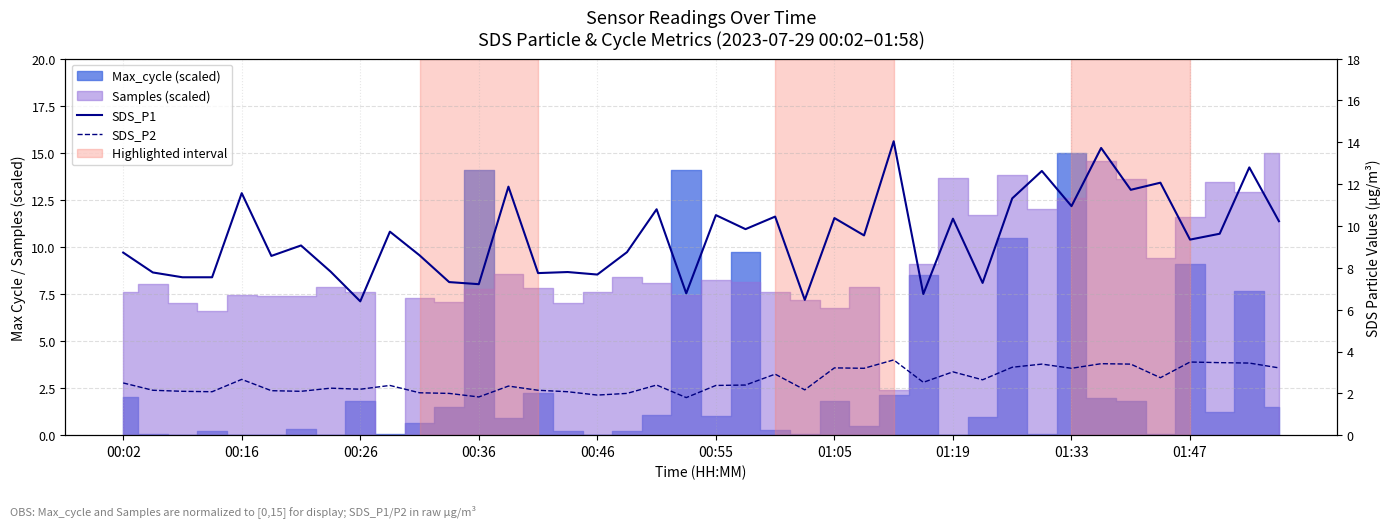

True or false: SDS_P2 and SDS_P1 cross at least once.

False